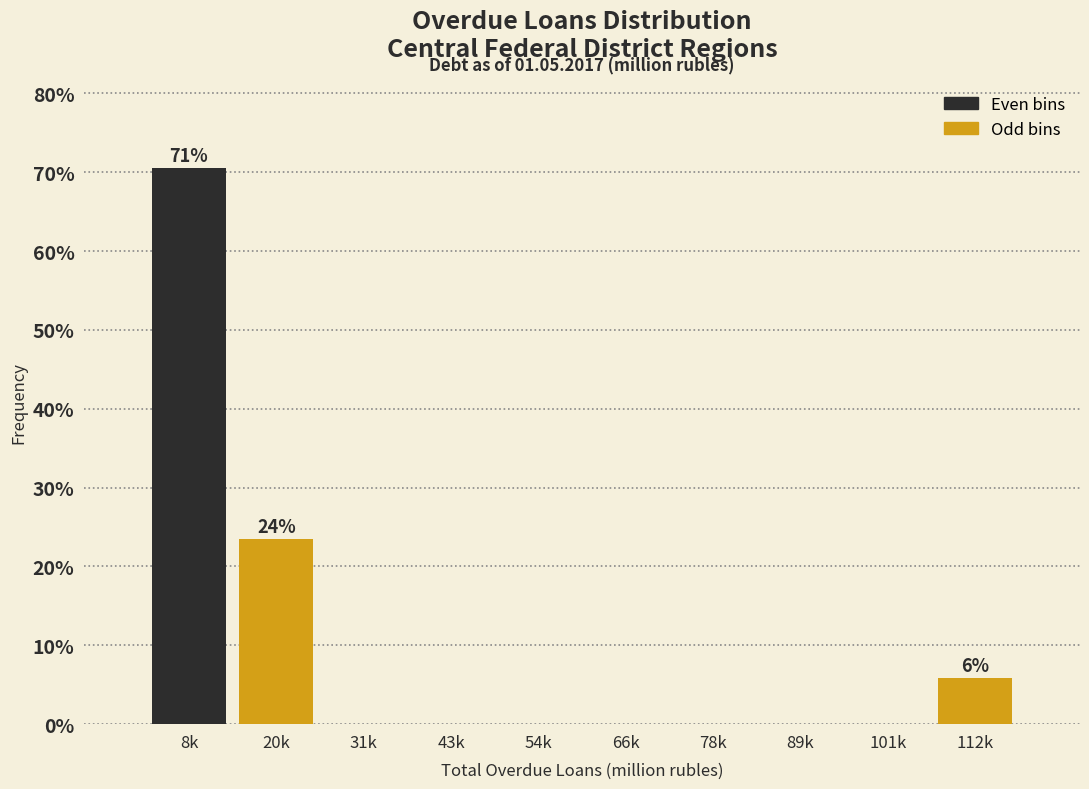

Which has a higher value, 20k or 112k?

20k